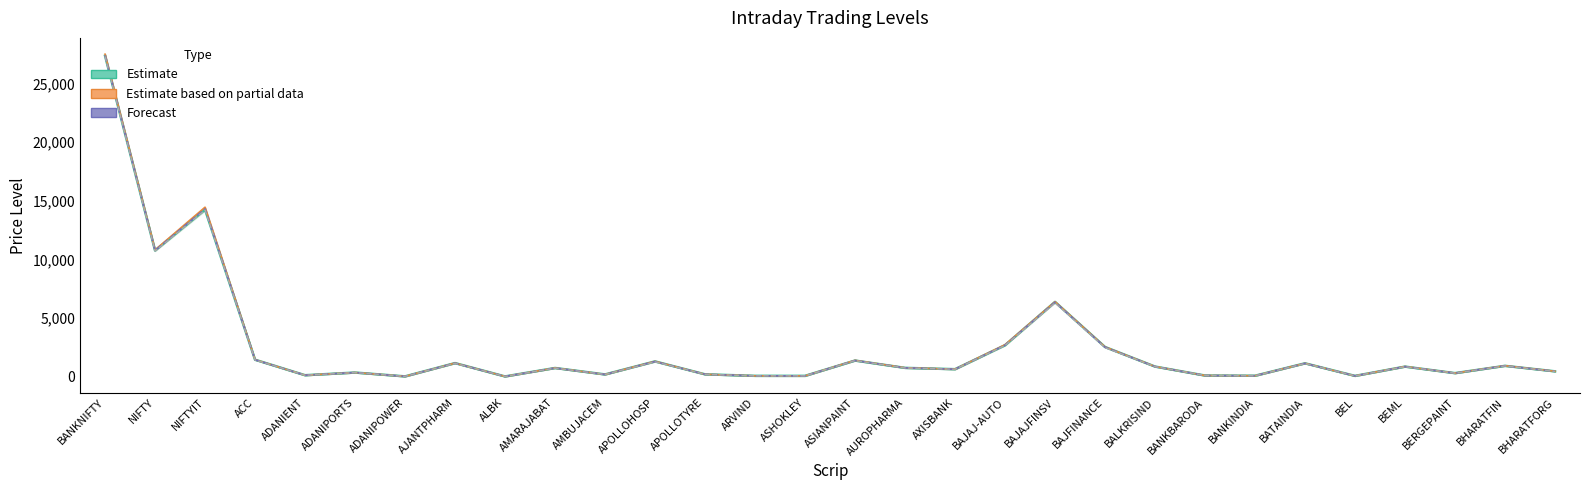

Reading right to left, transcribe all the data shown in this chart.

Close Rate (Estimate): BHARATFORG=479.4	BHARATFIN=946.5	BERGEPAINT=325.6	BEML=880.9	BEL=91.5	BATAINDIA=1162.5	BANKINDIA=104.4	BANKBARODA=121.7	BALKRISIND=885.1	BAJFINANCE=2552.1	BAJAJFINSV=6392.2	BAJAJ-AUTO=2704.0	AXISBANK=662.4	AUROPHARMA=773.5	ASIANPAINT=1396.8	ASHOKLEY=94.0	ARVIND=95.5	APOLLOTYRE=224.6	APOLLOHOSP=1324.0	AMBUJACEM=215.2	AMARAJABAT=763.5	ALBK=44.6	AJANTPHARM=1181.0	ADANIPOWER=49.8	ADANIPORTS=375.4	ADANIENT=149.1	ACC=1467.9	NIFTYIT=14250.0	NIFTY=10769.8	BANKNIFTY=27356.8
HIGH (Partial Estimate): BHARATFORG=484.4	BHARATFIN=960.0	BERGEPAINT=329.3	BEML=891.4	BEL=92.4	BATAINDIA=1164.5	BANKINDIA=105.7	BANKBARODA=123.7	BALKRISIND=890.5	BAJFINANCE=2557.8	BAJAJFINSV=6408.9	BAJAJ-AUTO=2747.8	AXISBANK=665.8	AUROPHARMA=782.0	ASIANPAINT=1415.5	ASHOKLEY=94.5	ARVIND=97.5	APOLLOTYRE=225.8	APOLLOHOSP=1331.2	AMBUJACEM=215.8	AMARAJABAT=765.9	ALBK=45.0	AJANTPHARM=1184.4	ADANIPOWER=50.5	ADANIPORTS=377.8	ADANIENT=151.3	ACC=1473.0	NIFTYIT=14459.0	NIFTY=10820.0	BANKNIFTY=27490.0
Pivot Point (Forecast): BHARATFORG=479.0	BHARATFIN=948.6	BERGEPAINT=326.5	BEML=882.6	BEL=91.2	BATAINDIA=1158.5	BANKINDIA=103.7	BANKBARODA=121.9	BALKRISIND=885.4	BAJFINANCE=2534.9	BAJAJFINSV=6368.5	BAJAJ-AUTO=2711.2	AXISBANK=661.3	AUROPHARMA=774.8	ASIANPAINT=1402.1	ASHOKLEY=93.8	ARVIND=95.4	APOLLOTYRE=224.2	APOLLOHOSP=1314.9	AMBUJACEM=214.3	AMARAJABAT=761.3	ALBK=44.4	AJANTPHARM=1175.3	ADANIPOWER=49.9	ADANIPORTS=375.6	ADANIENT=149.2	ACC=1464.1	NIFTYIT=14307.3	NIFTY=10770.1	BANKNIFTY=27382.5
LOW: BHARATFORG=473.4	BHARATFIN=939.4	BERGEPAINT=324.5	BEML=875.5	BEL=89.8	BATAINDIA=1148.5	BANKINDIA=101.2	BANKBARODA=120.4	BALKRISIND=880.5	BAJFINANCE=2495.0	BAJAJFINSV=6304.4	BAJAJ-AUTO=2682.0	AXISBANK=655.7	AUROPHARMA=769.0	ASIANPAINT=1394.0	ASHOKLEY=93.0	ARVIND=93.2	APOLLOTYRE=222.2	APOLLOHOSP=1289.7	AMBUJACEM=212.0	AMARAJABAT=754.5	ALBK=43.8	AJANTPHARM=1160.5	ADANIPOWER=49.5	ADANIPORTS=373.4	ADANIENT=147.2	ACC=1451.5	NIFTYIT=14213.0	NIFTY=10720.6	BANKNIFTY=27301.0